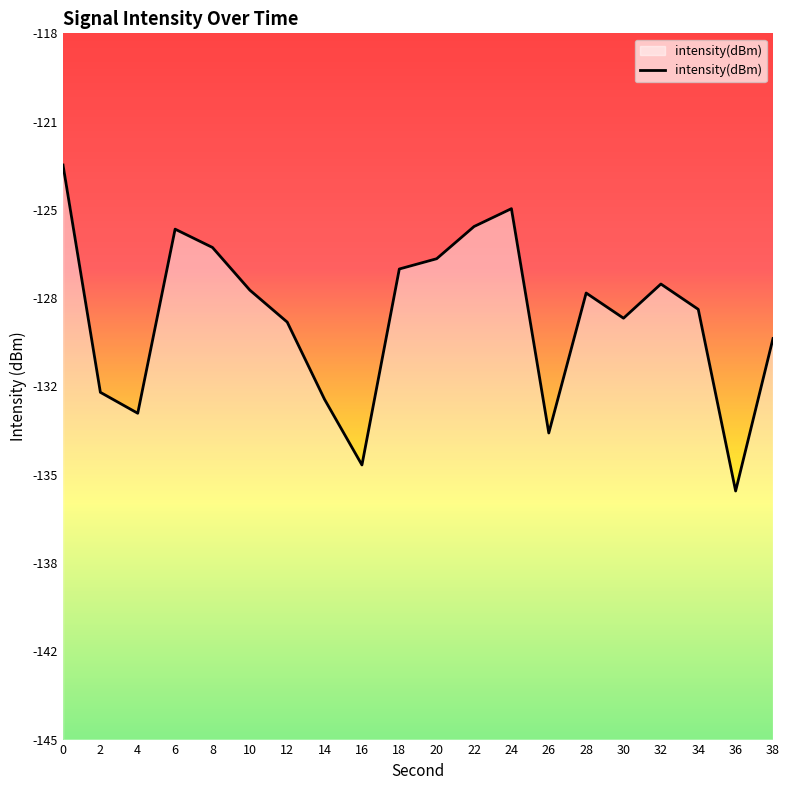

What is the value of the 9th point from the left?

-134.5